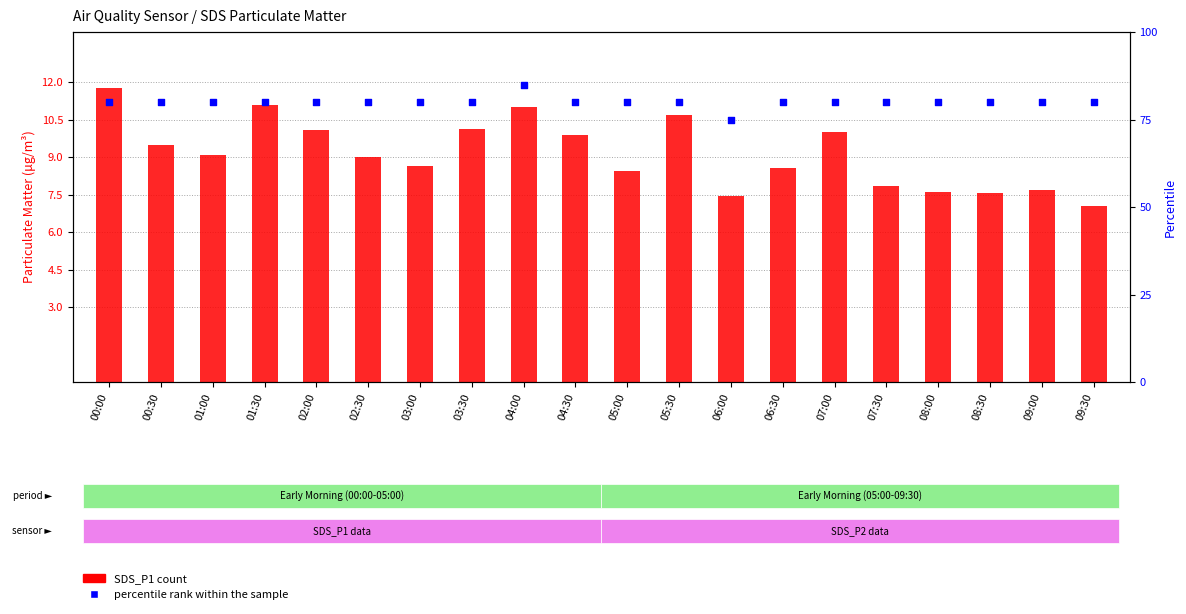

At how many categories does at least one series exceed 18?

20